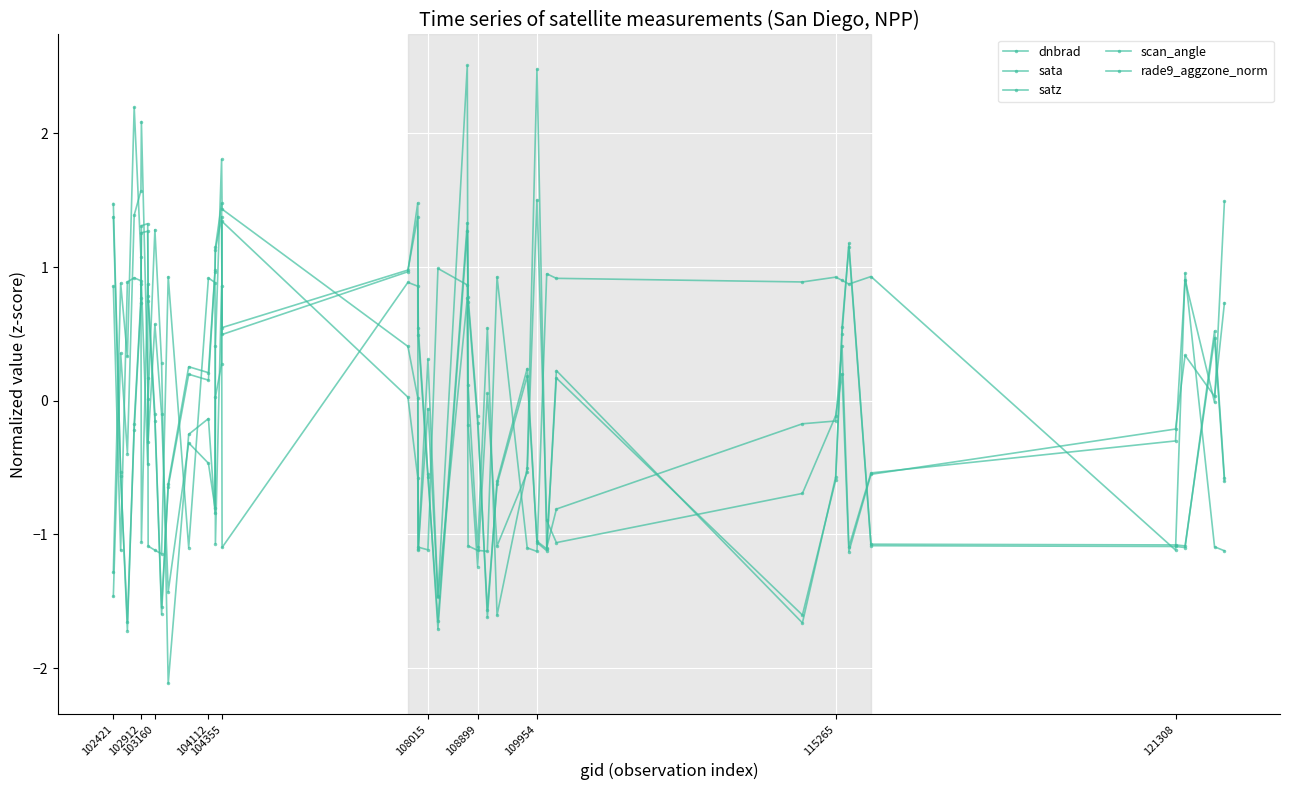

How many distinct data groups are displayed?

5